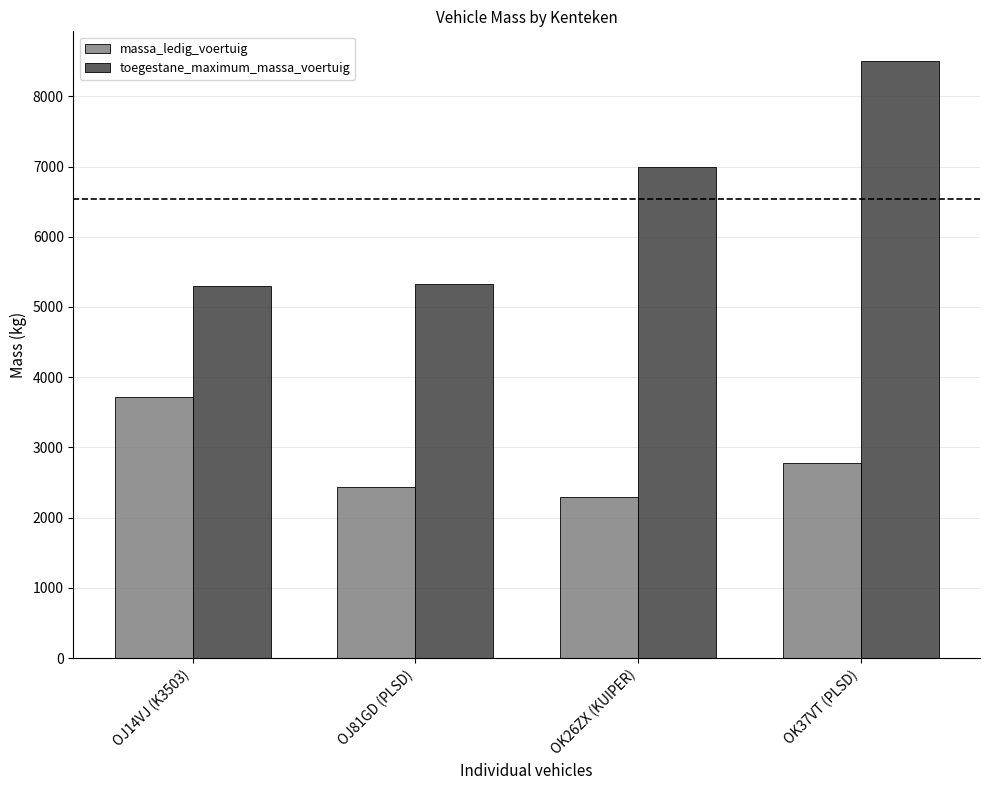

What is the sum of the massa_ledig_voertuig values at OJ81GD (PLSD) and OK37VT (PLSD)?

5210